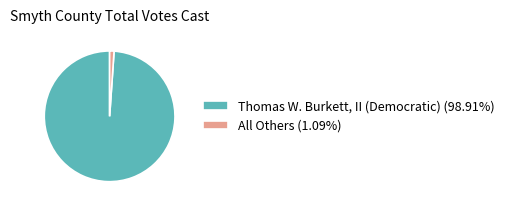

Rank the categories by value from highest to lowest.

Thomas W. Burkett, II (Democratic), All Others